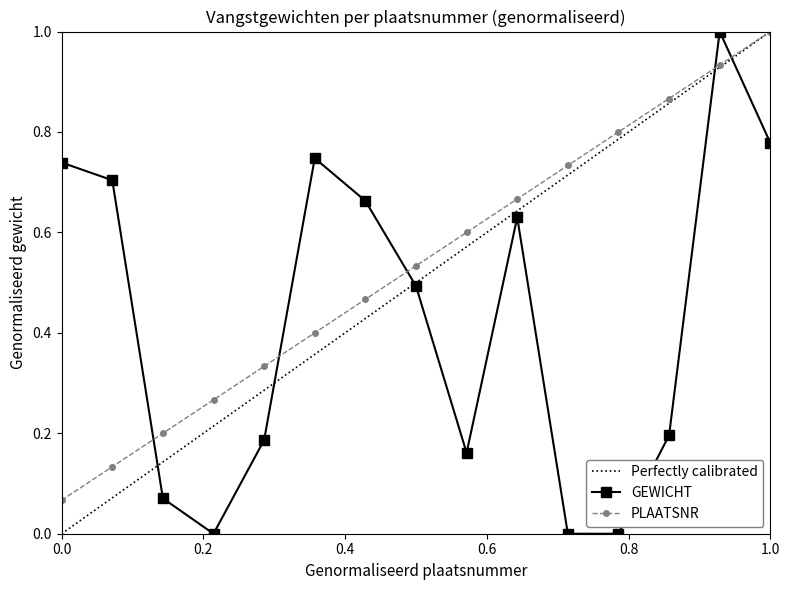

Which series has the largest total across all categories?

PLAATSNR